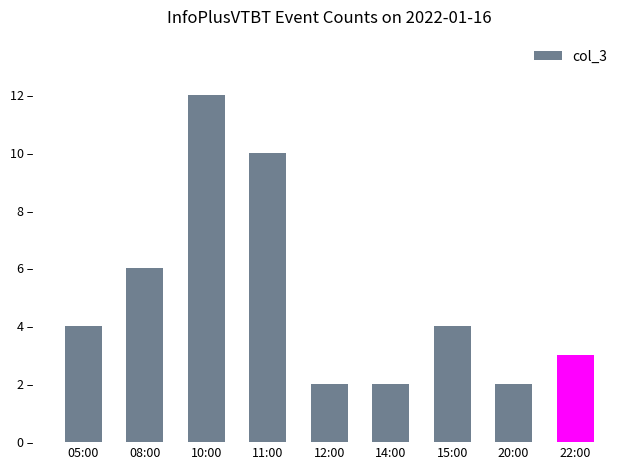

At which label does the data first exceed 4?

08:00